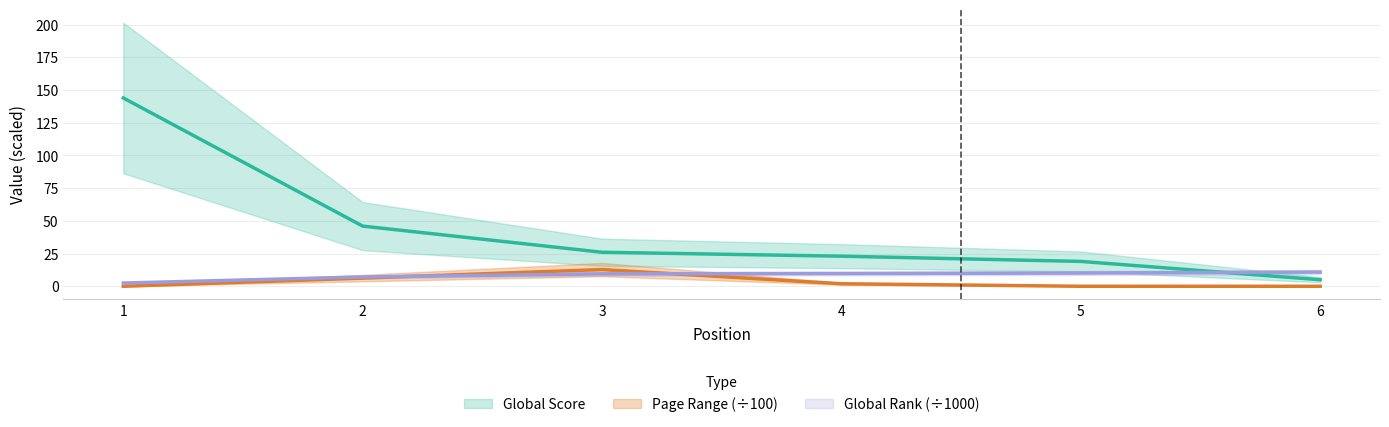

What is the value of the Global Rank point at the 4th from the left?

9.7